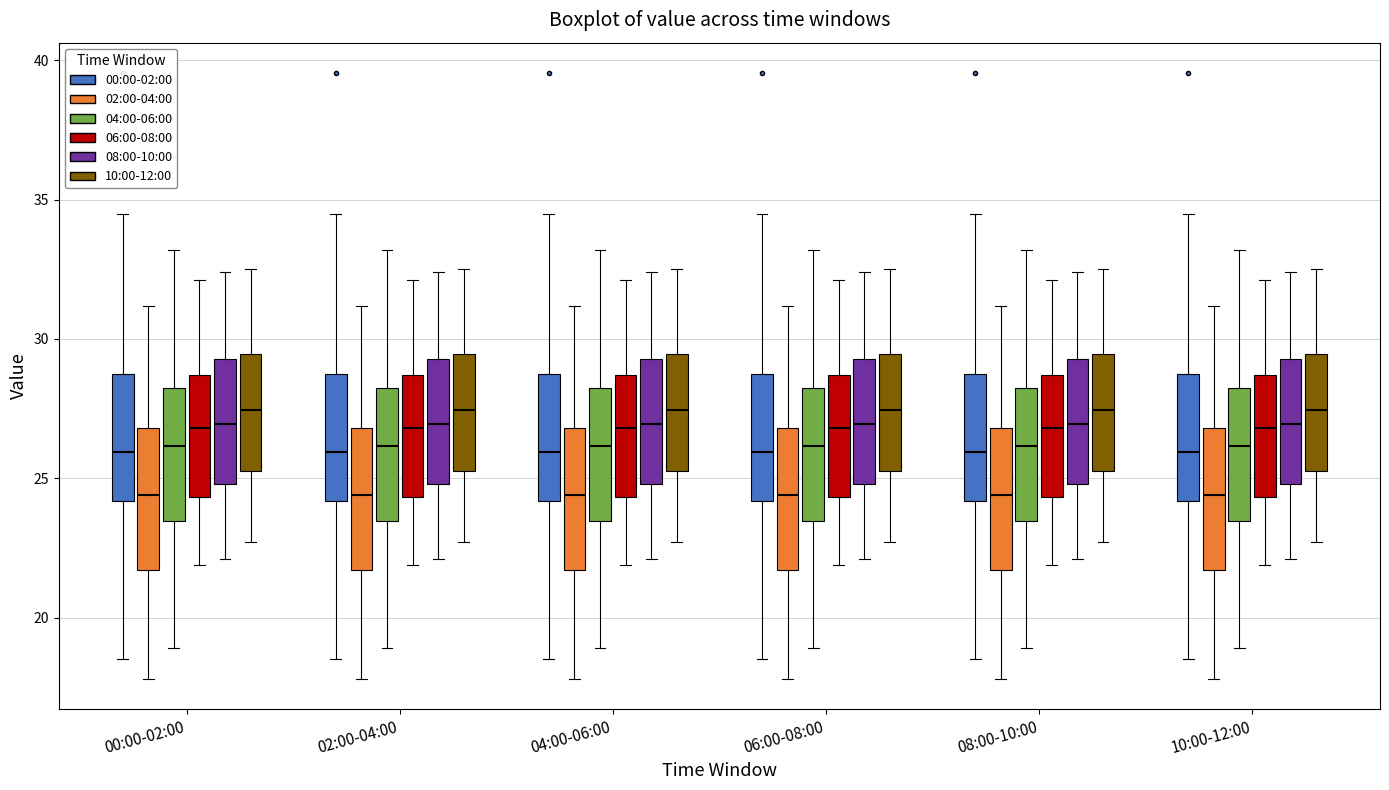

Where does the median line of the box for 08:00-10:00 (02:00-04:00) sit on the y-axis? The values are not printed on the chart, so give them approximately, as read against the axis.

24.5